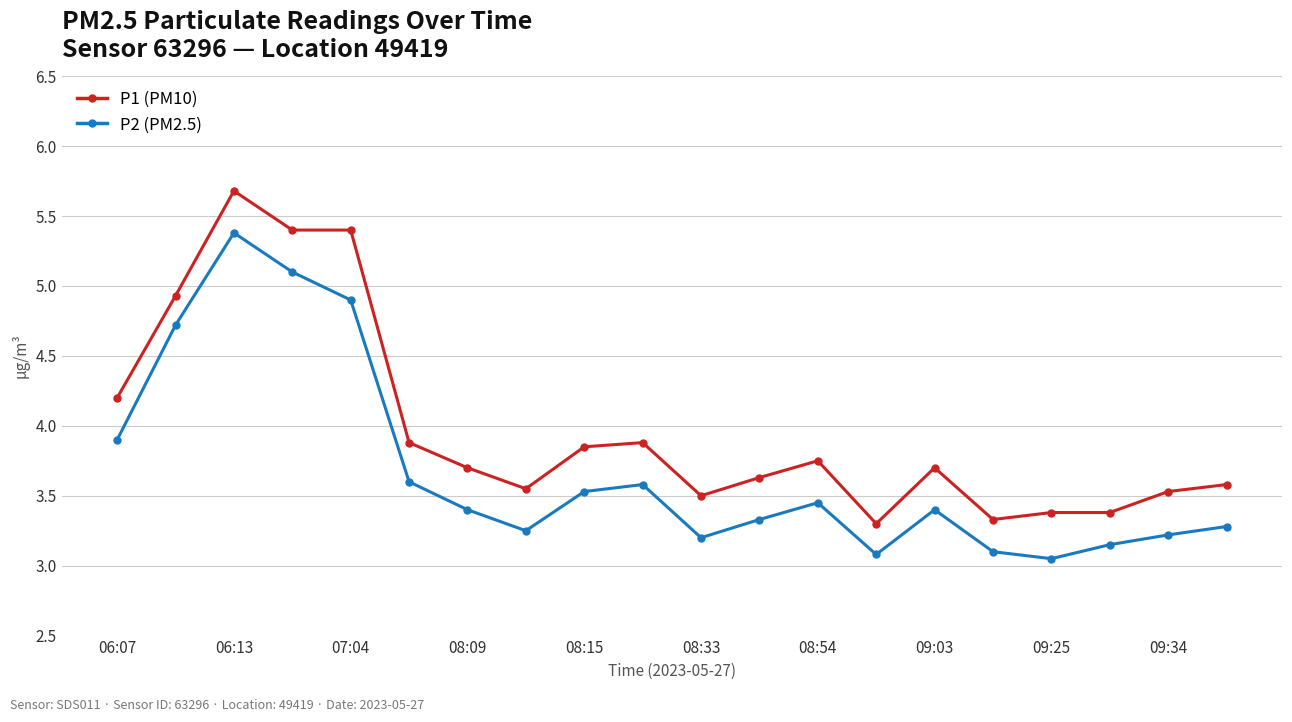

True or false: P2 (PM2.5) and P1 (PM10) cross at least once.

False